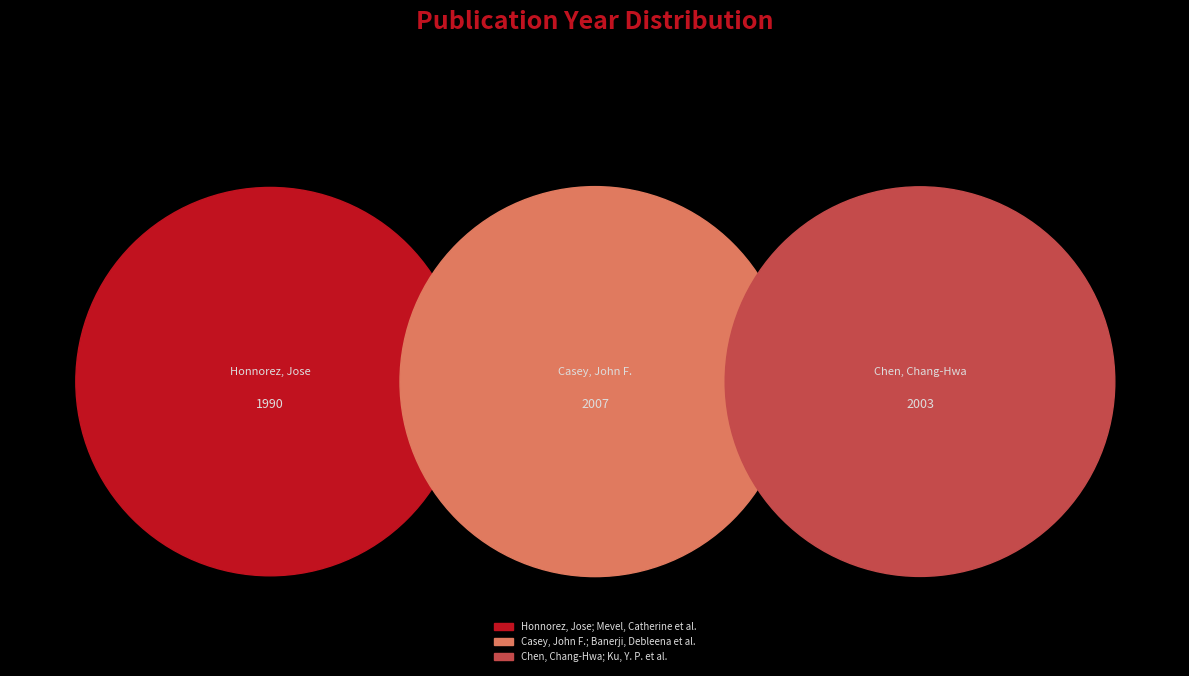

To the nearest percent, what is the combined percentage of Casey, John F.; Banerji, Debleena et al. and Chen, Chang-Hwa; Ku, Y. P. et al.?

67%